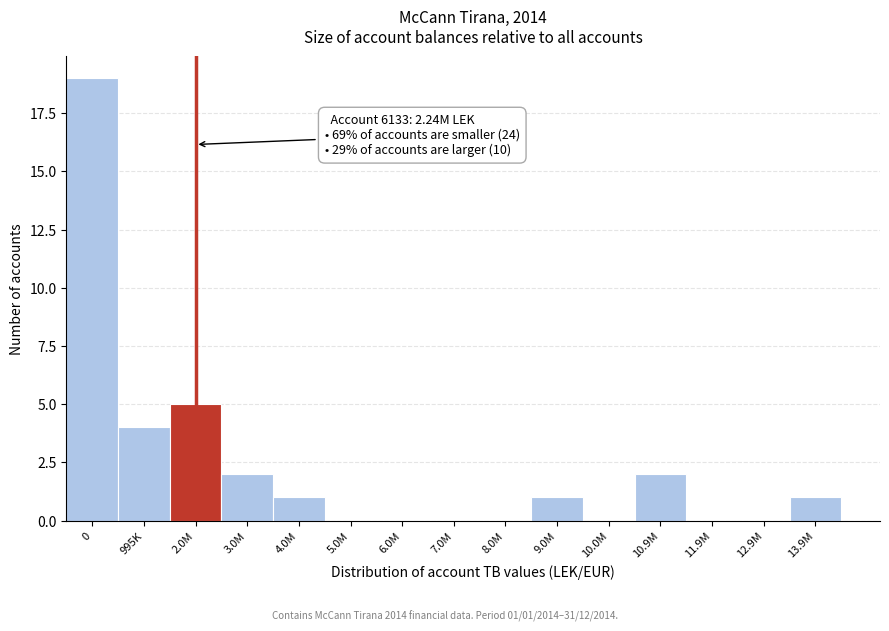

Reading left to right, list all the values displayed in this chart.

0=19	995K=4	2.0M=5	3.0M=2	4.0M=1	5.0M=0	6.0M=0	7.0M=0	8.0M=0	9.0M=1	10.0M=0	10.9M=2	11.9M=0	12.9M=0	13.9M=1